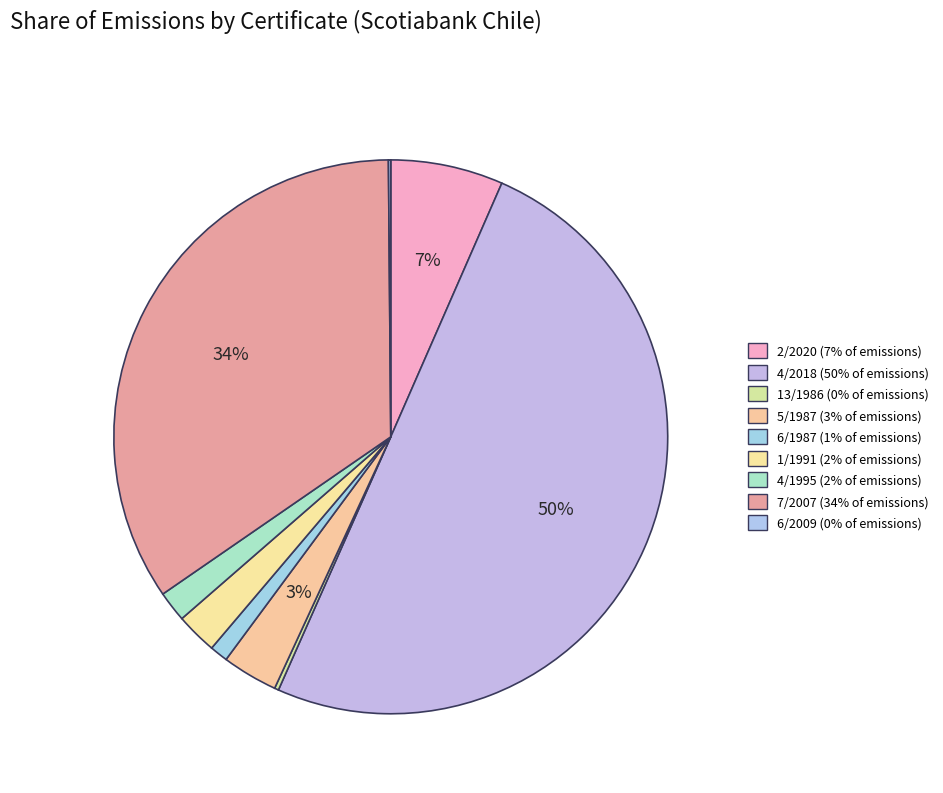

Which has a higher value, 4/1995 or 7/2007?

7/2007